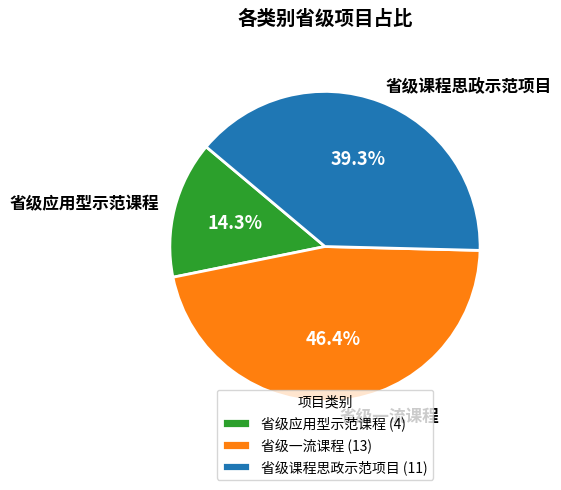

Do 省级应用型示范课程 and 省级一流课程 together represent more than half of the pie?

Yes